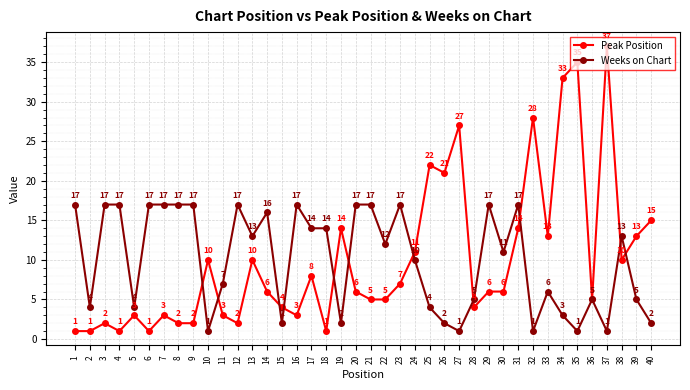

True or false: Peak Position has a value of 8 at 30.

False